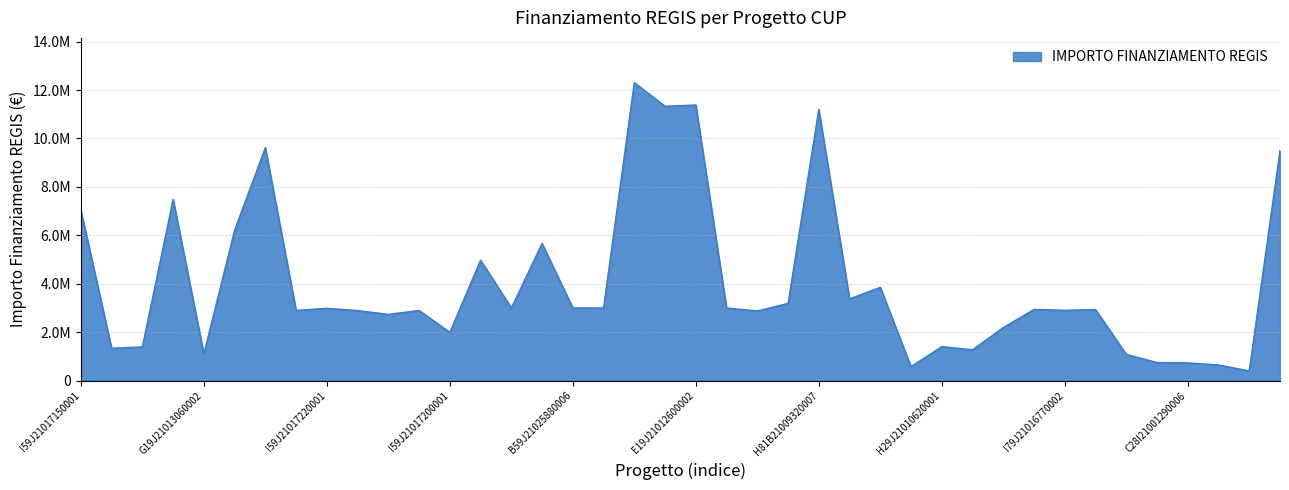

True or false: there are more than 2 points higher than both neighbors.

True